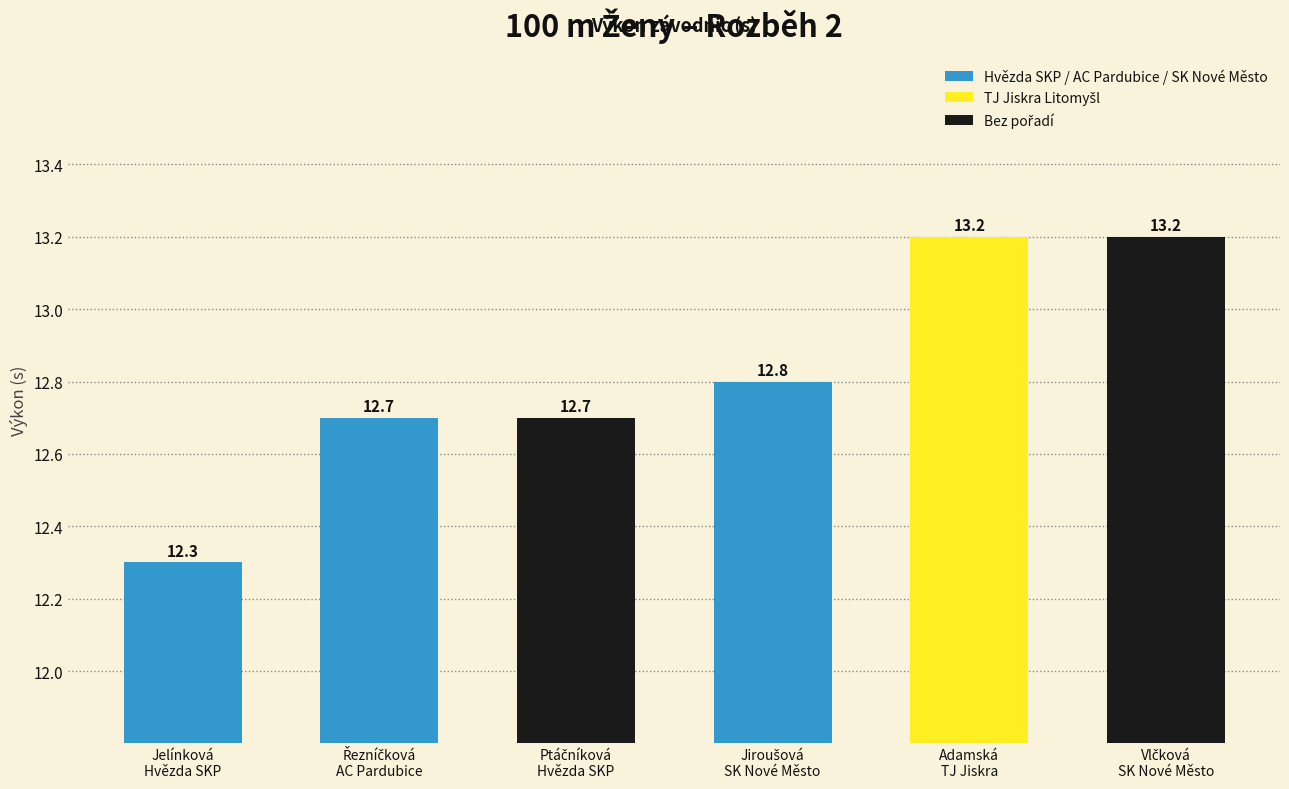

Which label corresponds to the smallest value in the chart?

Jelínková
Hvězda SKP